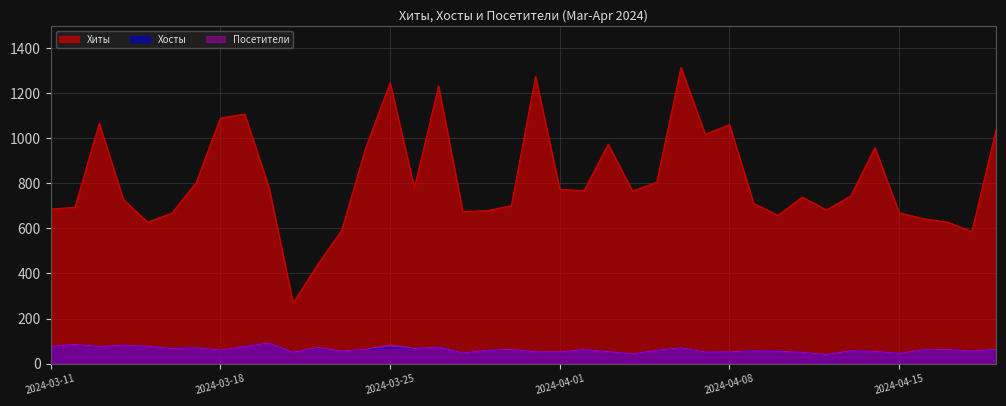

At which label does Посетители reach its peak?

2024-03-20